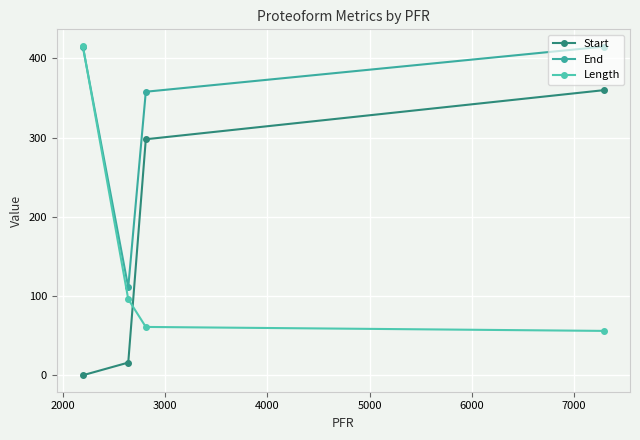

Reading right to left, extract all data points from this chart.

Start: 360	298	16	0
End: 415	358	111	415
Length: 56	61	96	416